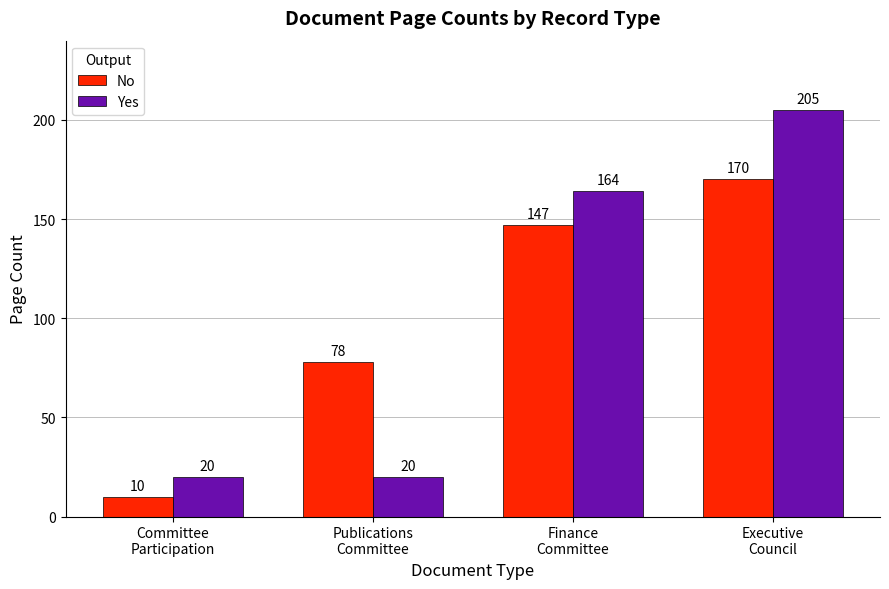

At which label is Yes closest to 112?

Finance
Committee